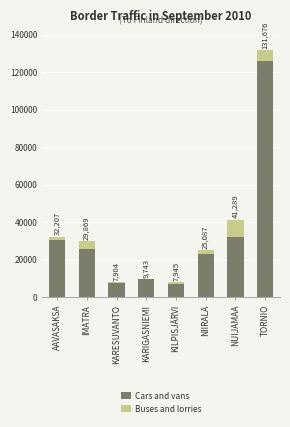

Are the bars grouped side by side (vs. stacked)?

No